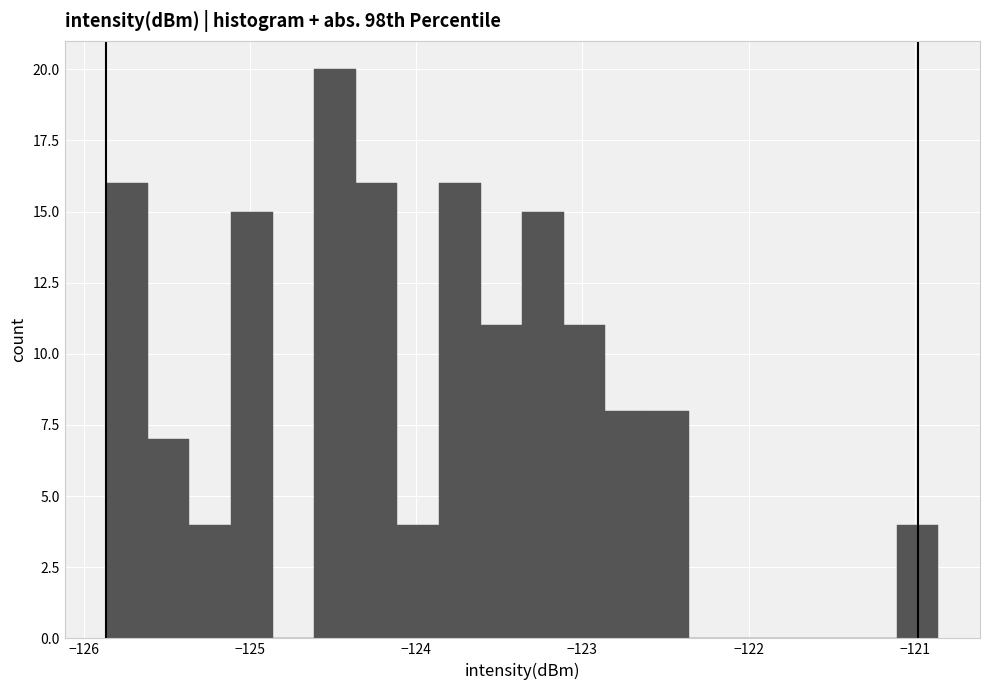

Around what value on the x-axis is the tallest bar? Give the approximate position of its centre, as read against the axis.

-124.5